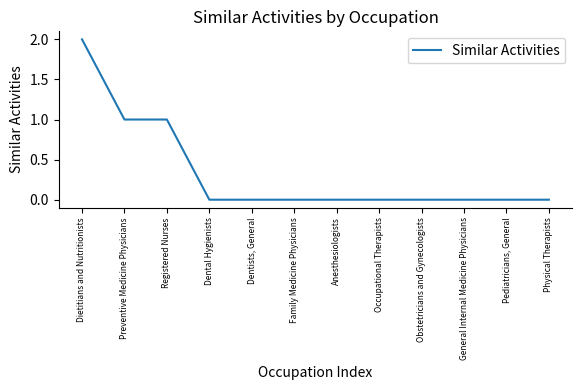

True or false: the data shows -1 at Family Medicine Physicians.

False